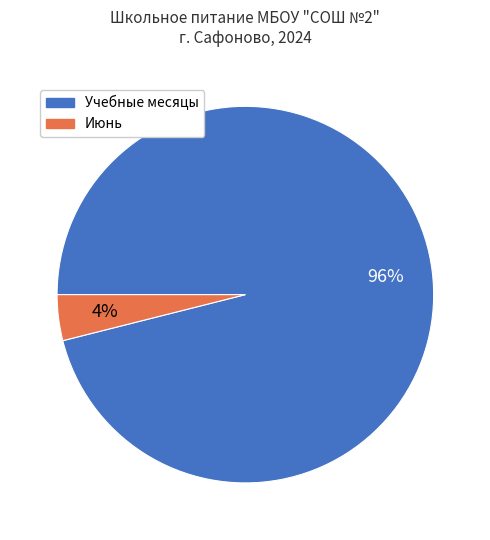

To the nearest percent, what is the difference between the largest and smallest slice percentages?

92%